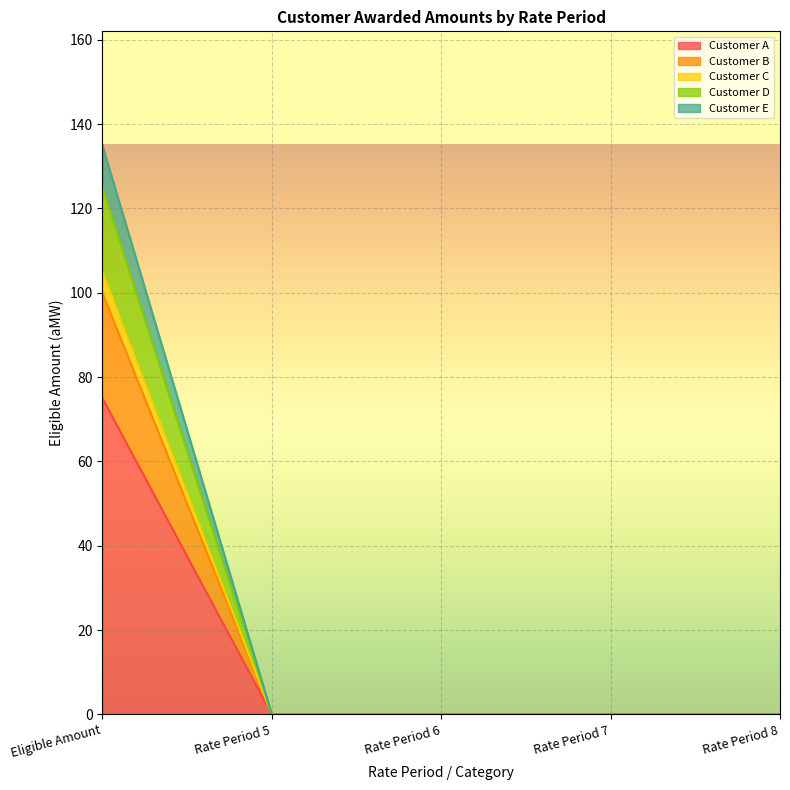

Reading left to right, what are all the values shown in this chart?

Customer A: Eligible Amount=75	Rate Period 5=0	Rate Period 6=0	Rate Period 7=0	Rate Period 8=0
Customer B: Eligible Amount=100	Rate Period 5=0	Rate Period 6=0	Rate Period 7=0	Rate Period 8=0
Customer C: Eligible Amount=105	Rate Period 5=0	Rate Period 6=0	Rate Period 7=0	Rate Period 8=0
Customer D: Eligible Amount=125	Rate Period 5=0	Rate Period 6=0	Rate Period 7=0	Rate Period 8=0
Customer E: Eligible Amount=135	Rate Period 5=0	Rate Period 6=0	Rate Period 7=0	Rate Period 8=0